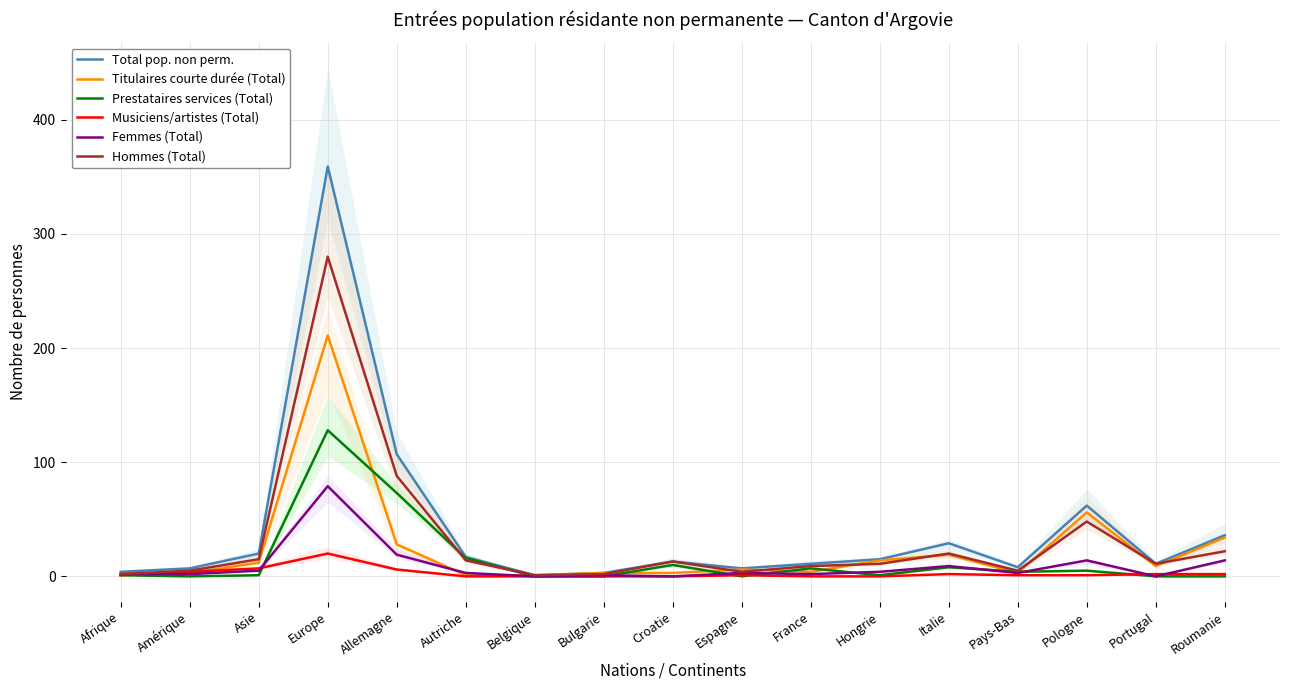

What is the sum of the Femmes (Total) values at Amérique and Afrique?

4